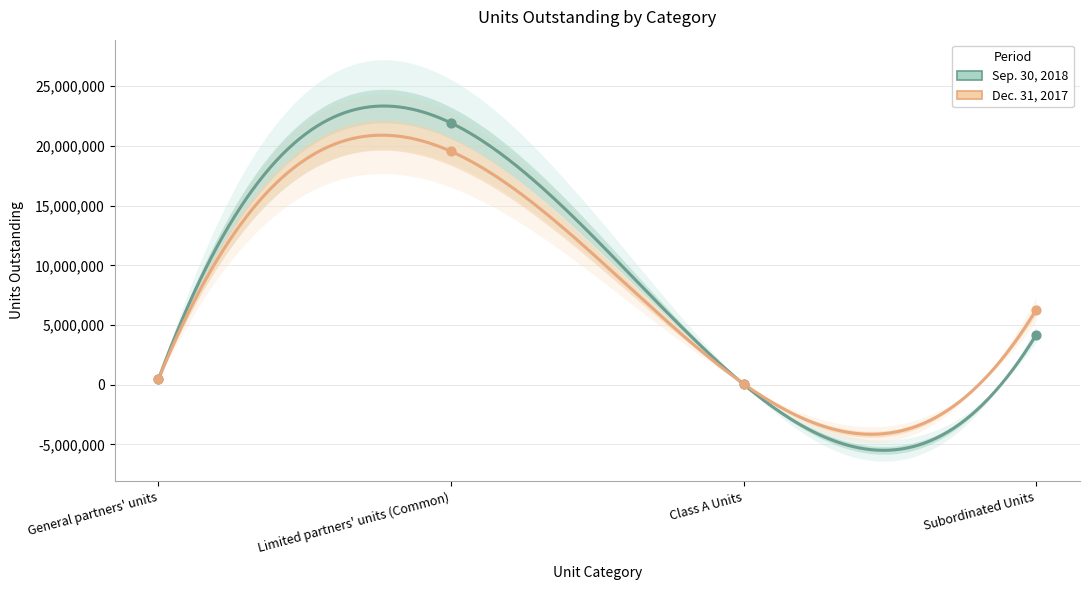

Which series contains the highest Y value?

Sep. 30, 2018